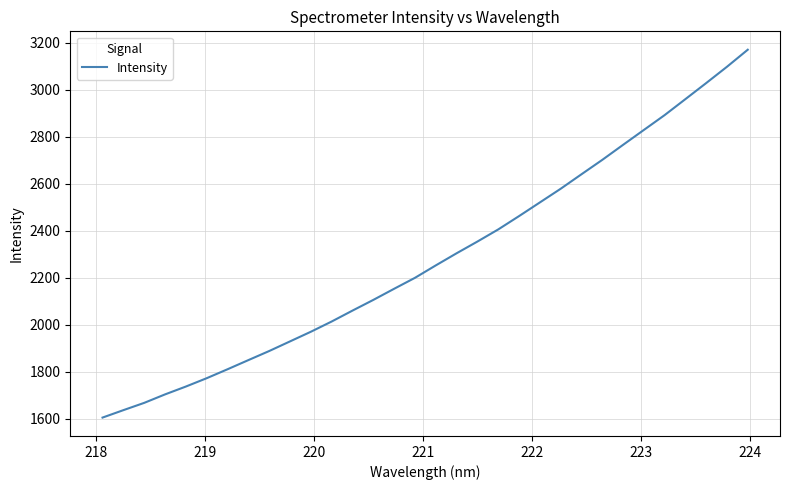

What is the difference between the maximum and minimum values?

1565.4